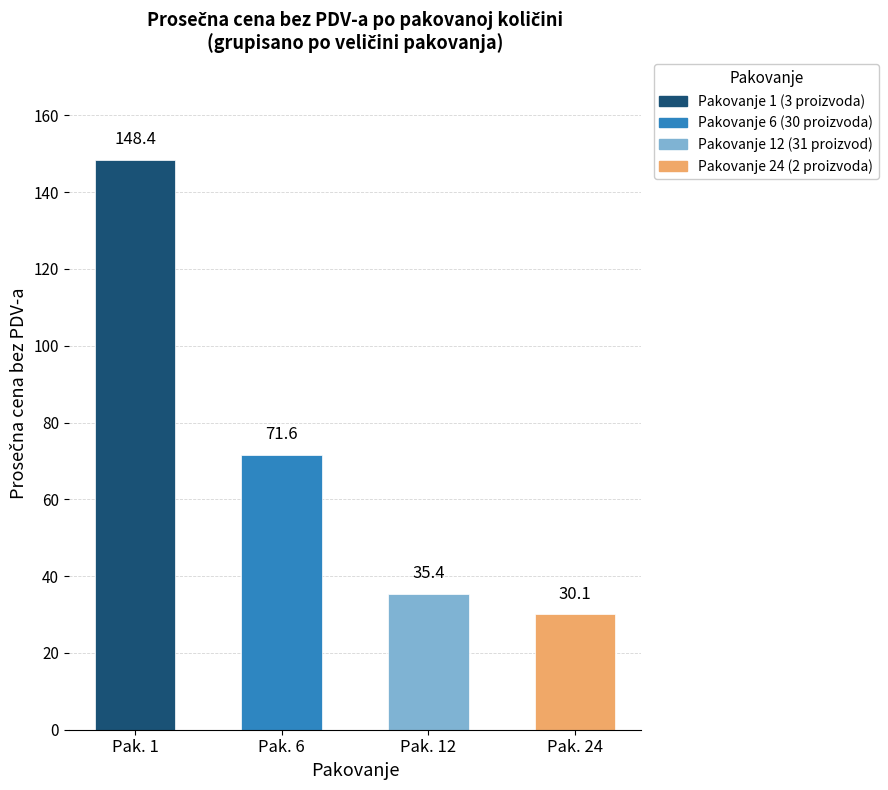

Count the number of categories in the chart.

4